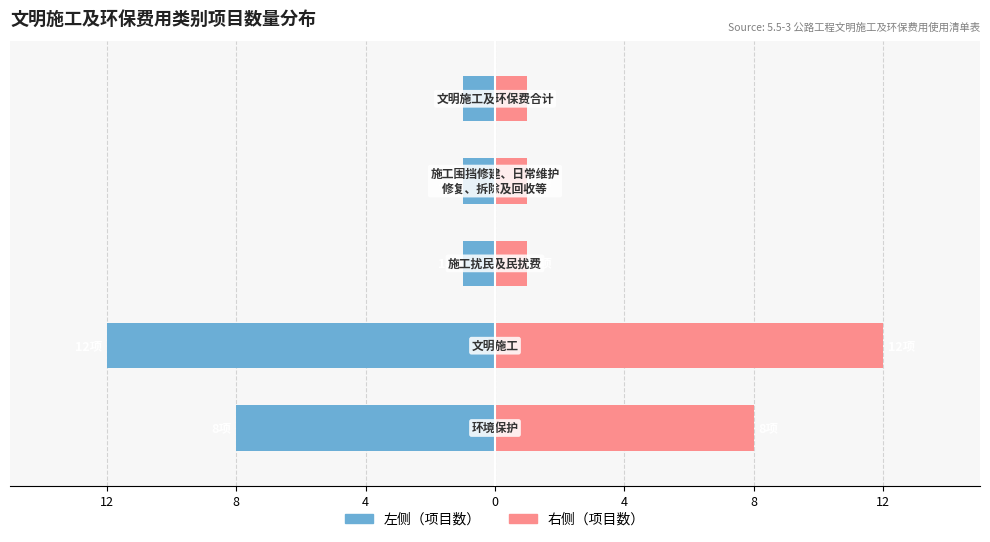

Reading left to right, list all the values displayed in this chart.

项目数量（左）: -8	-12	-1	-1	-1
项目数量（右）: 8	12	1	1	1